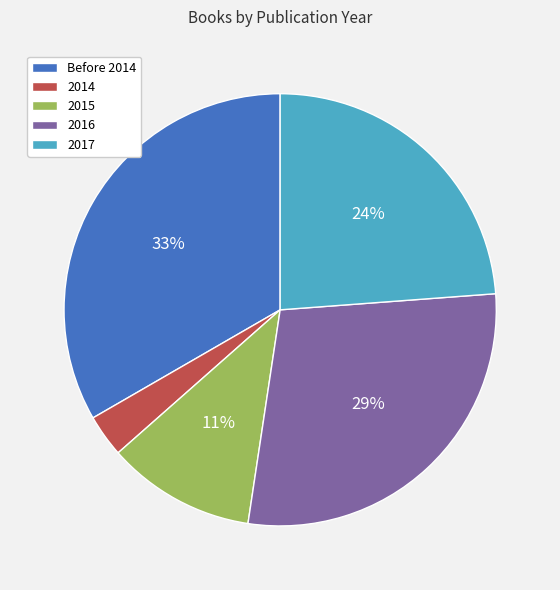

Combined, do 2016 and 2015 account for over 50%?

No